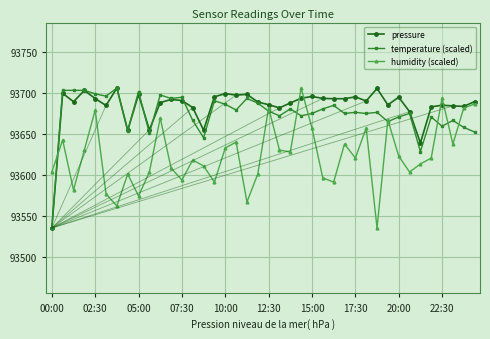

Rank the series by their average value, from lowest to highest.

humidity (scaled), temperature (scaled), pressure